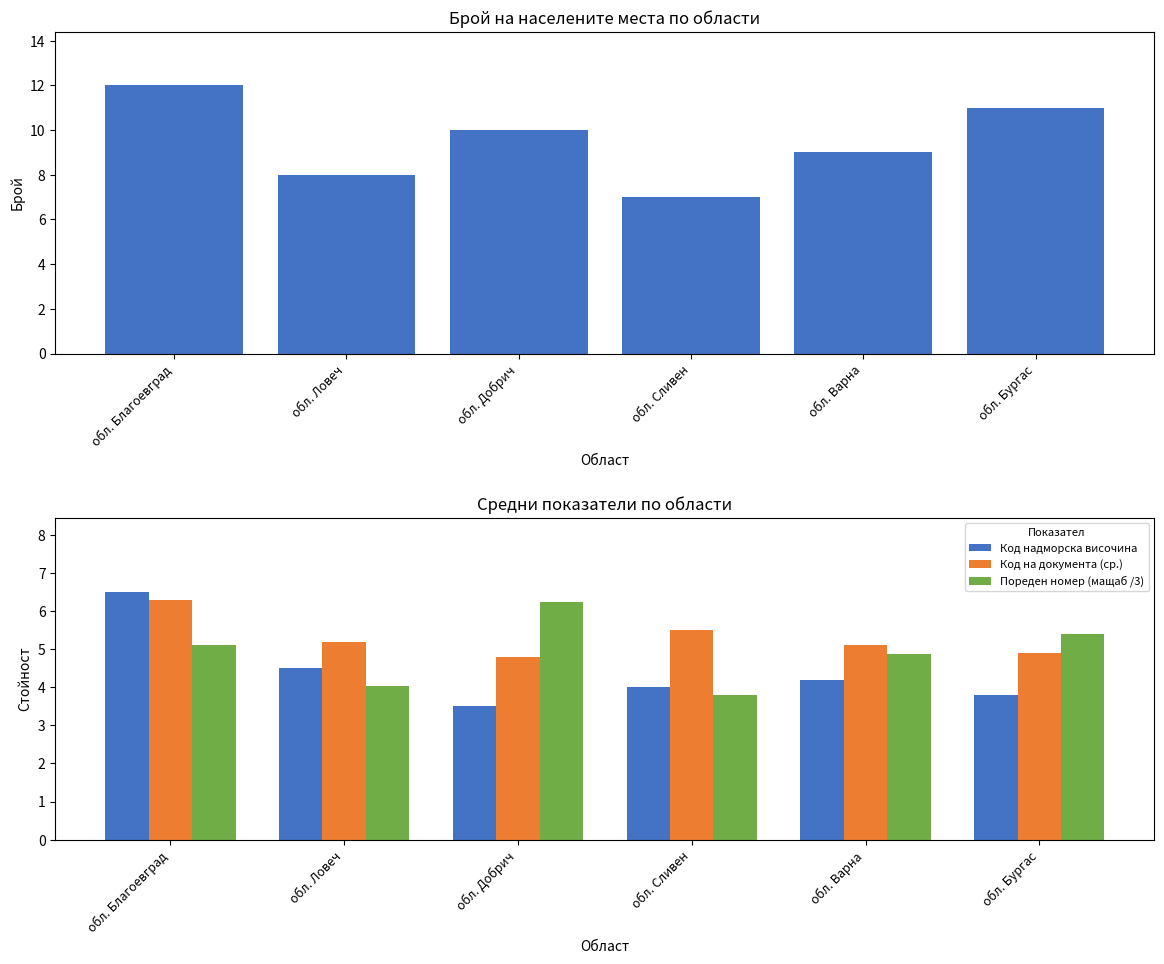

The value of Пореден номер (мащаб /3) at обл. Бургас is 5.4. True or false?

True